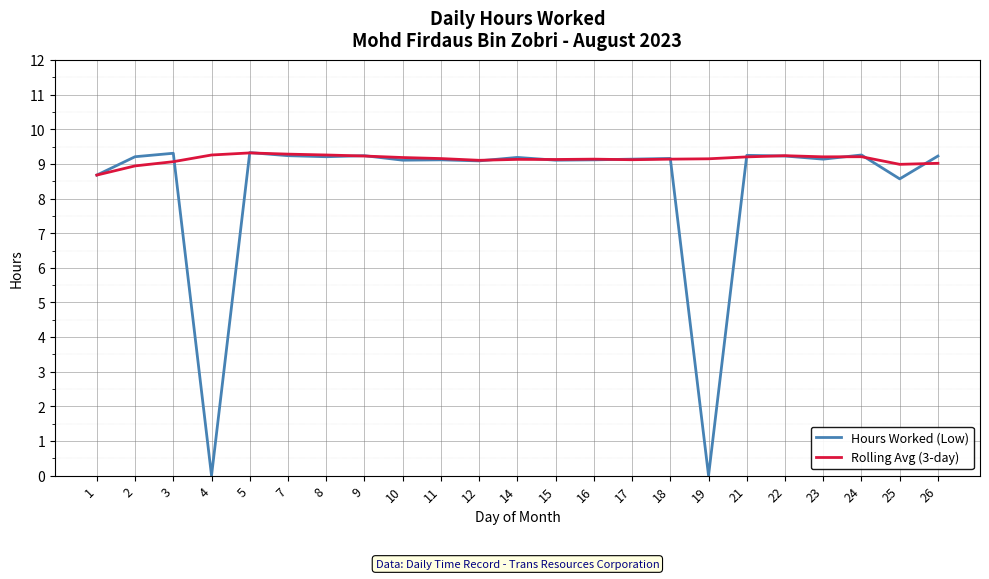

Is this an area chart (filled region under the line)?

No